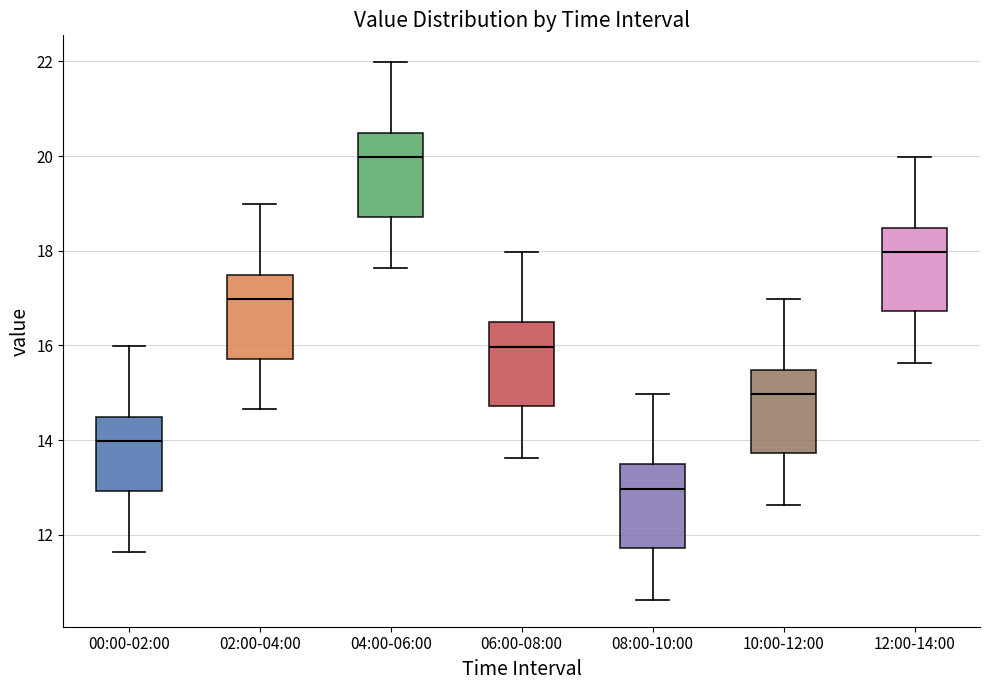

Where does the median line of the box for 08:00-10:00 sit on the y-axis? The values are not printed on the chart, so give them approximately, as read against the axis.

13.0